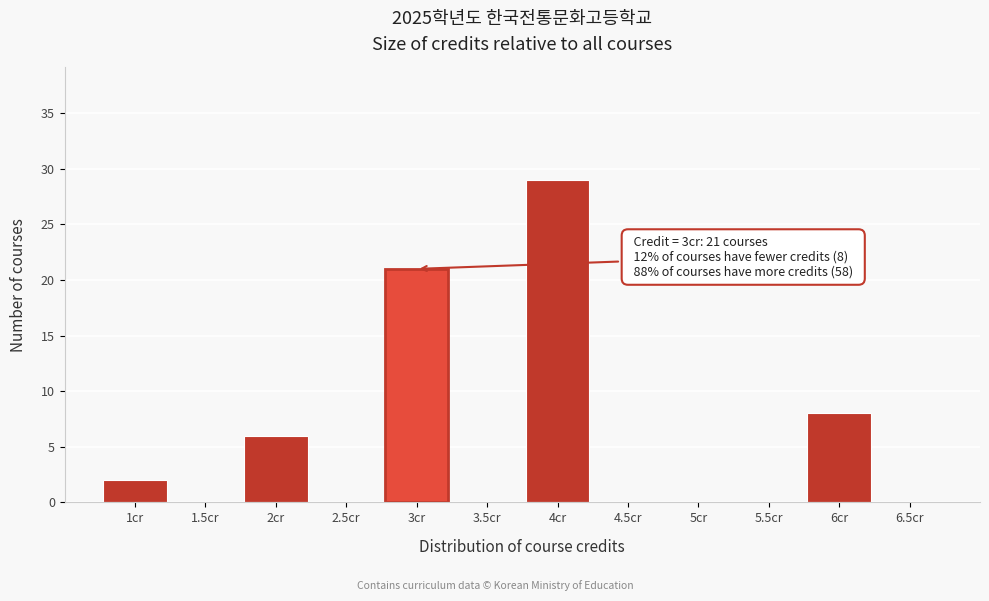

Reading left to right, transcribe all the data shown in this chart.

1cr=2	1.5cr=0	2cr=6	2.5cr=0	3cr=21	3.5cr=0	4cr=29	4.5cr=0	5cr=0	5.5cr=0	6cr=8	6.5cr=0